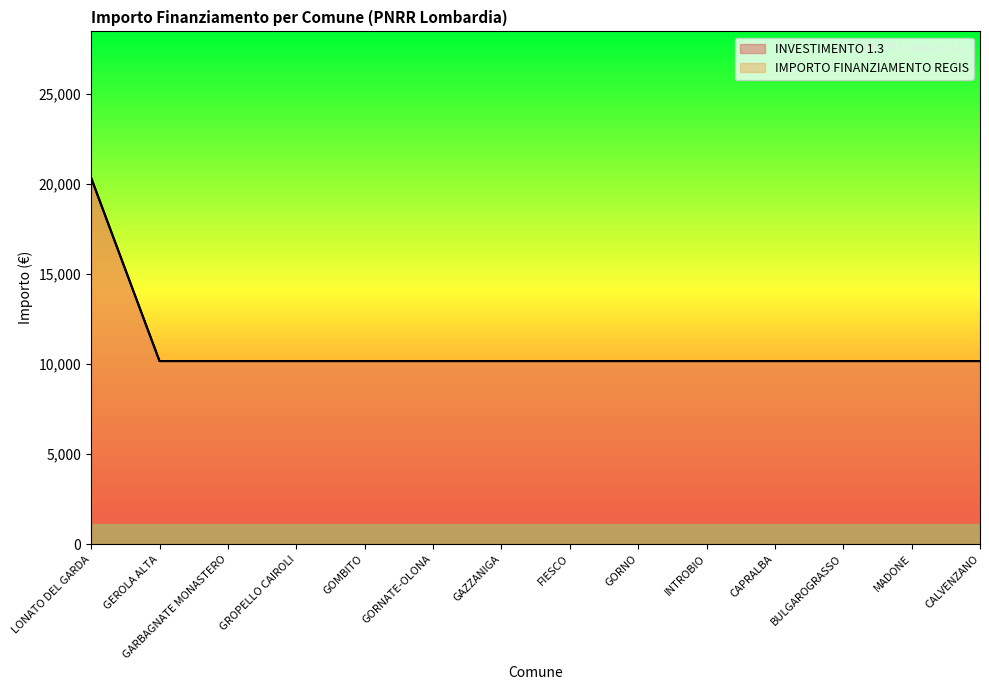

True or false: IMPORTO FINANZIAMENTO REGIS and INVESTIMENTO 1.3 cross at least once.

False